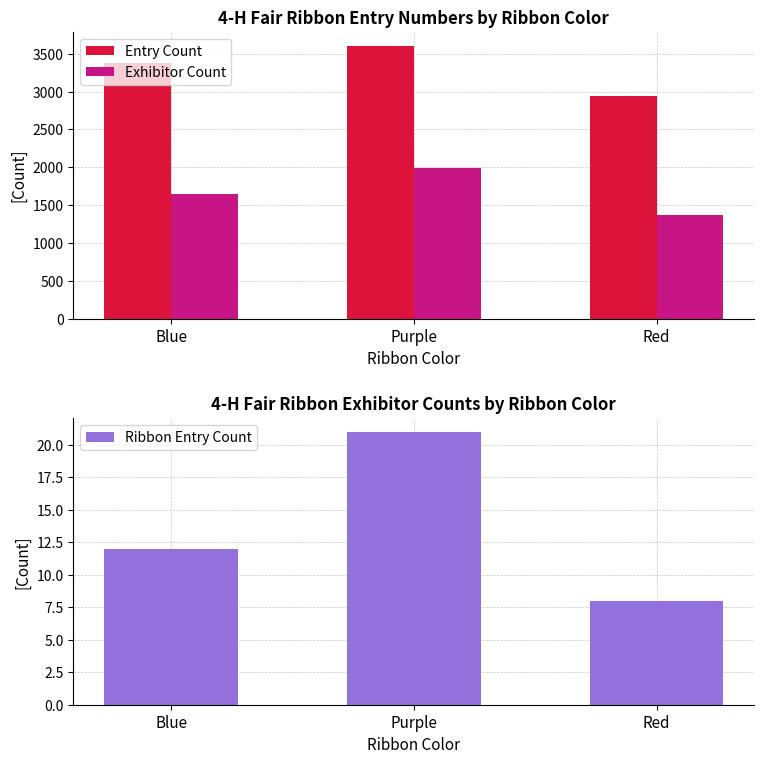

What is the value of the Entry Count bar at the 2nd from the left?

3608